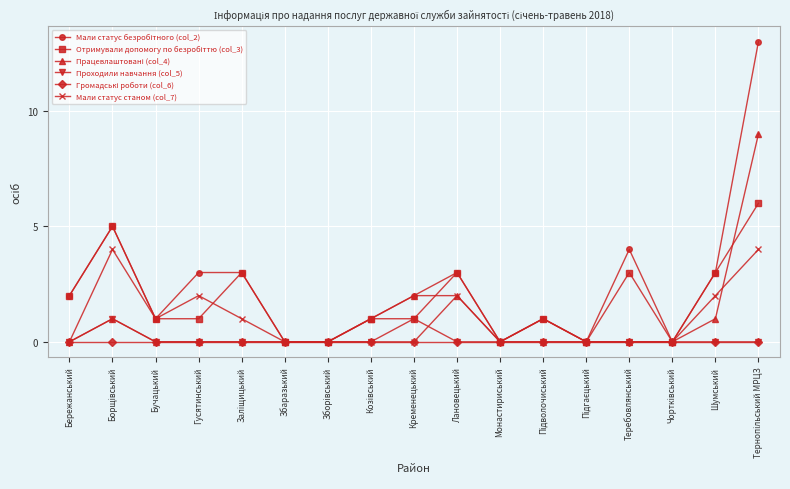

True or false: Мали статус станом (col_7) has more than 2 points higher than both neighbors.

True